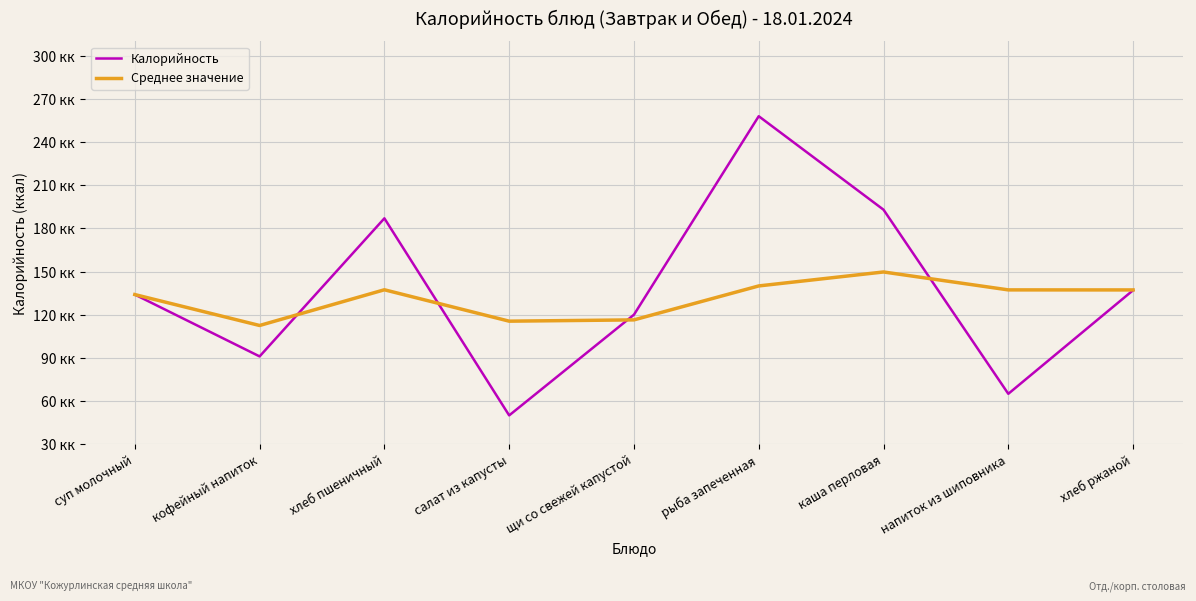

Reading right to left, transcribe all the data shown in this chart.

Калорийность: хлеб ржаной=137.0	напиток из шиповника=65.0	каша перловая=193.0	рыба запеченная=258.0	щи со свежей капустой=120.0	салат из капусты=50.0	хлеб пшеничный=187.0	кофейный напиток=91.0	суп молочный=134.0
Среднее значение: хлеб ржаной=137.2	напиток из шиповника=137.2	каша перловая=149.7	рыба запеченная=140.0	щи со свежей капустой=116.4	салат из капусты=115.5	хлеб пшеничный=137.3	кофейный напиток=112.5	суп молочный=134.0